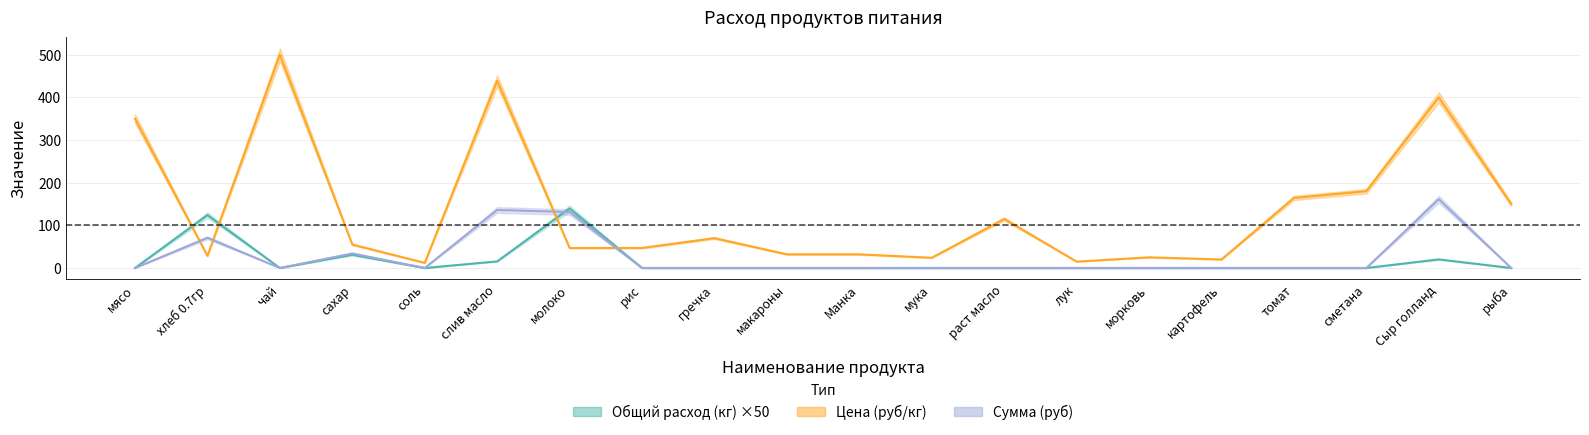

What is the difference between the Общий расход (кг) values at молоко and сметана?

139.5